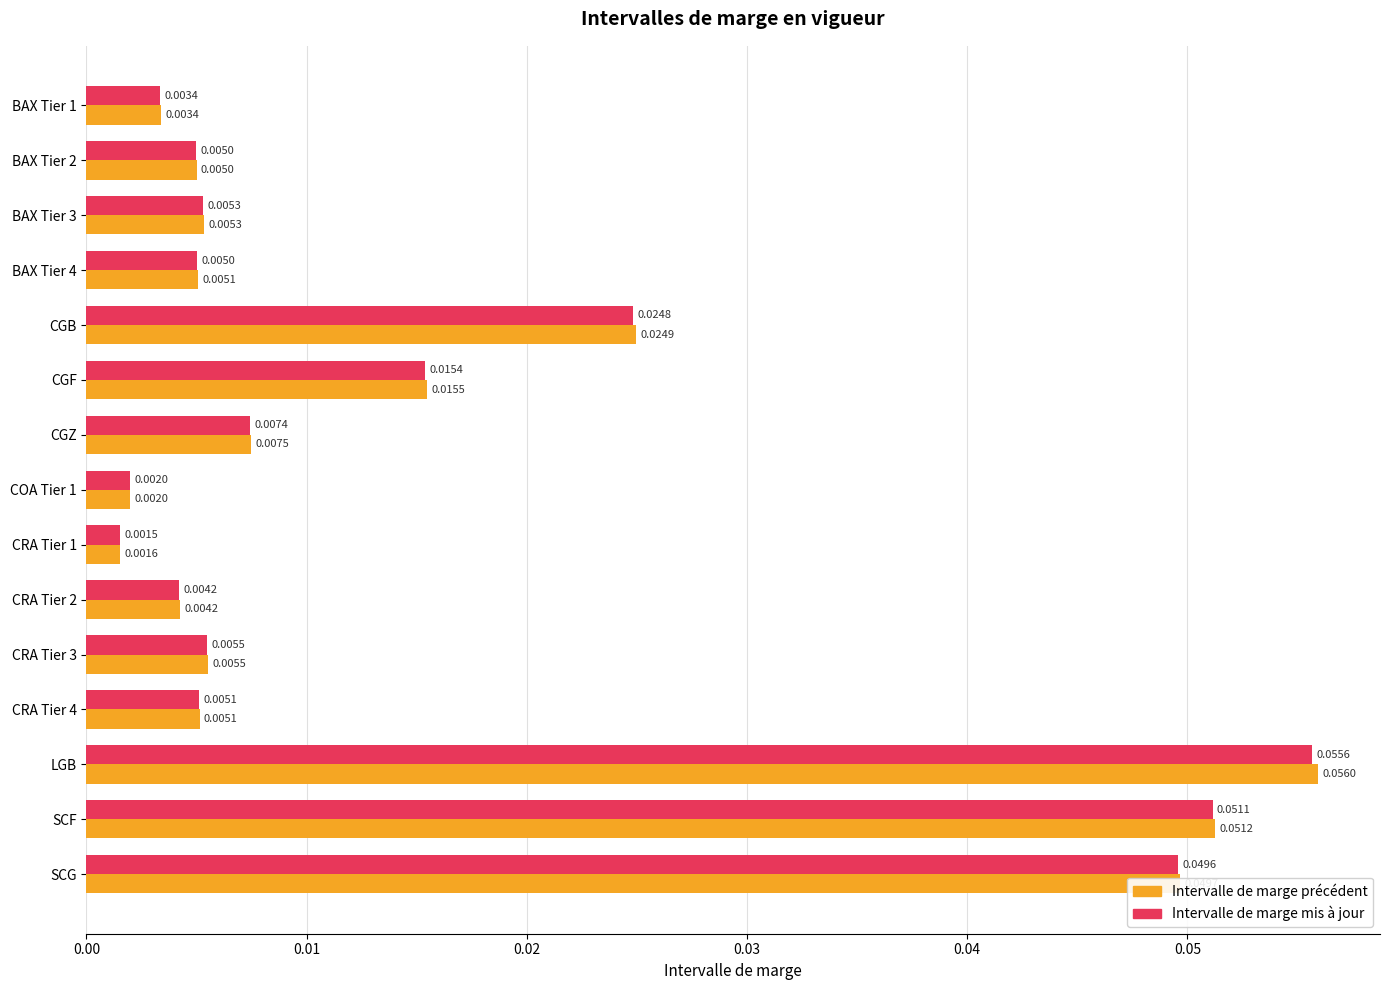

List the series in order of their overall mean, highest first.

Intervalle de marge précédent, Intervalle de marge mis à jour